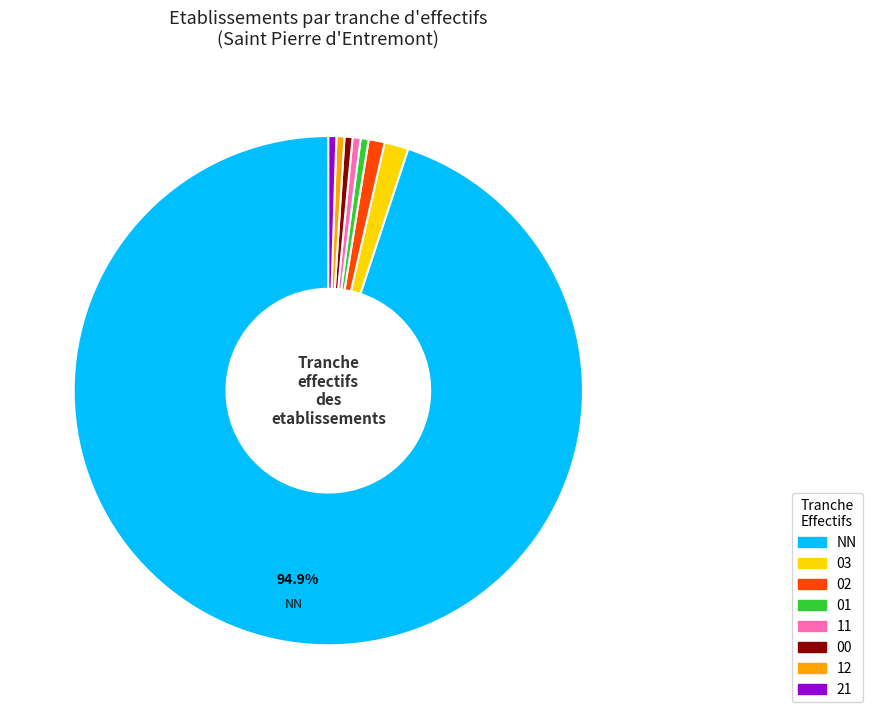

Count the number of slices in the pie.

8